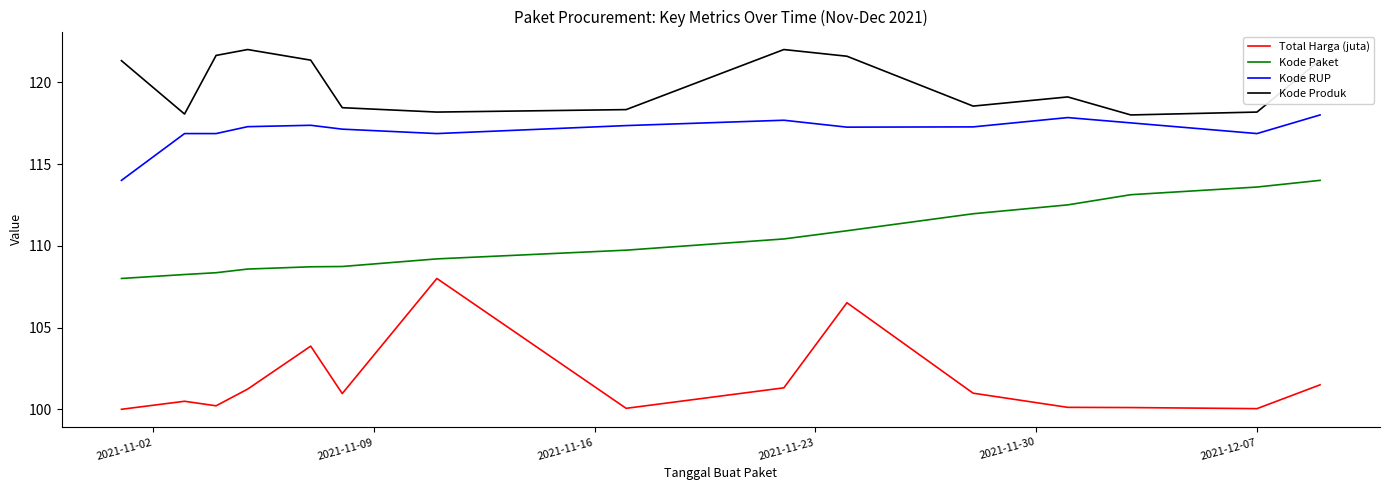

True or false: Kode Produk and Total Harga (juta) cross at least once.

False